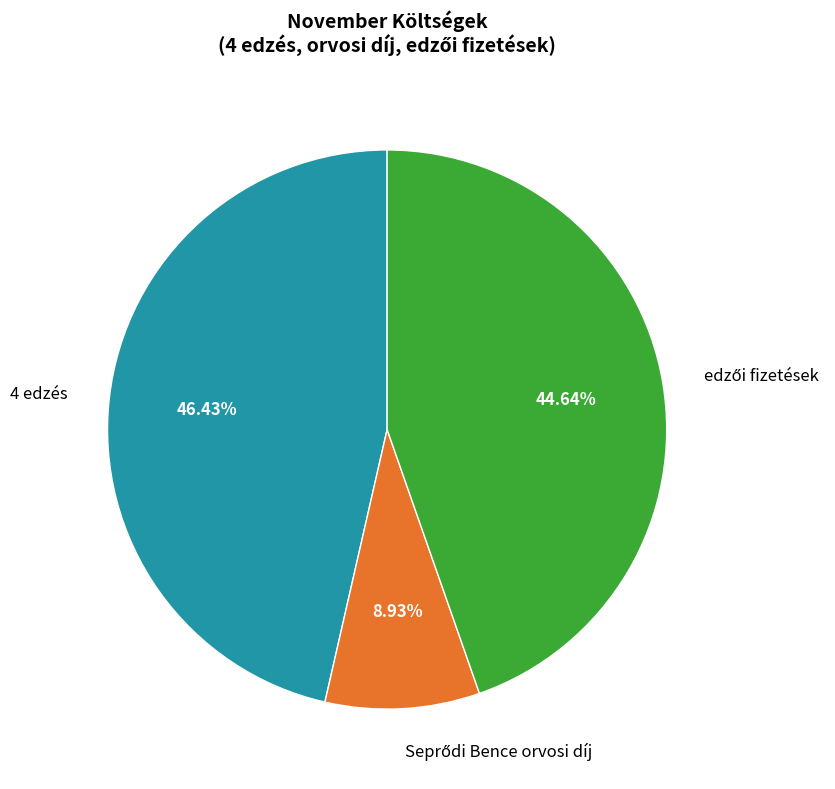

Is there any slice that represents more than half of the pie?

No